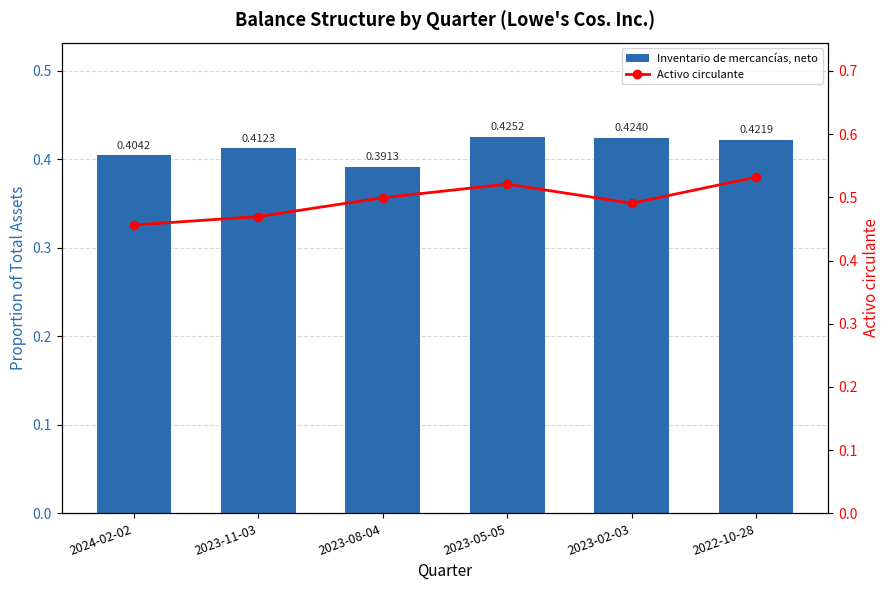

Does the chart contain any negative values?

No